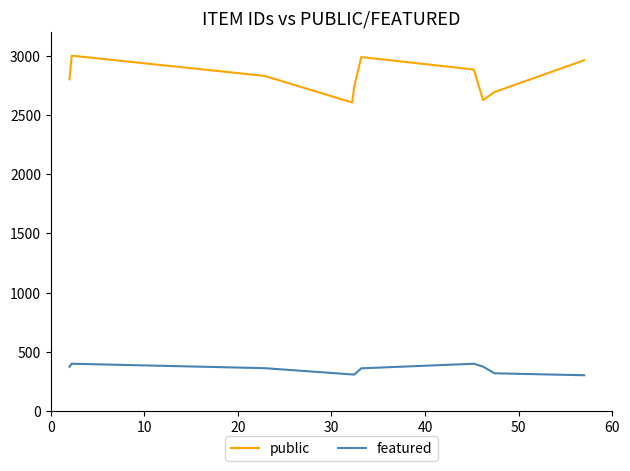

What is the smallest value displayed?

302.3